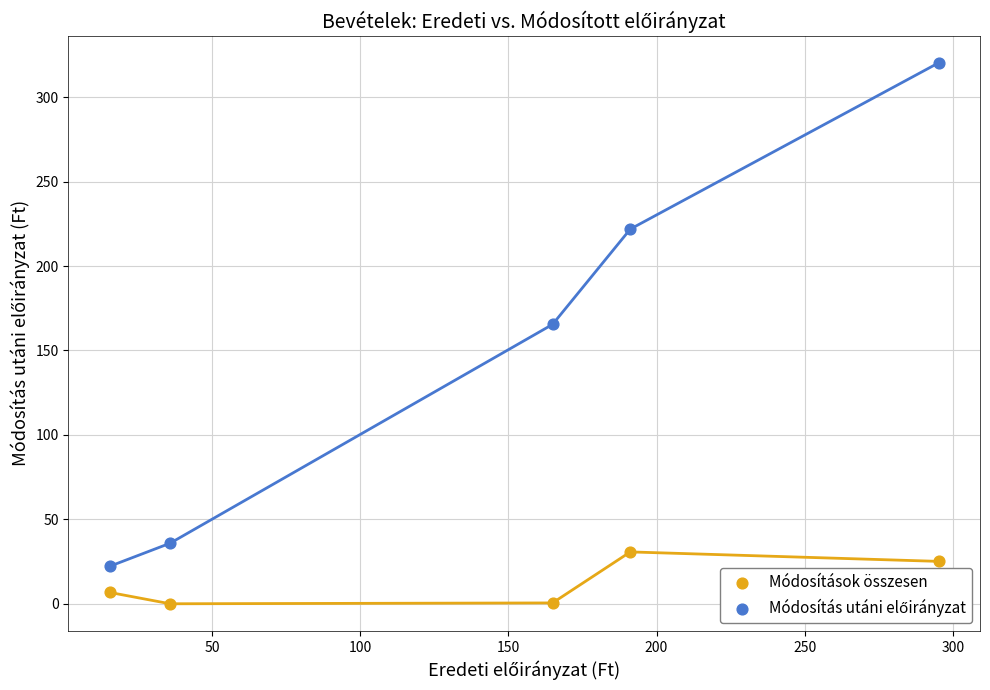

Which series contains the lowest Y value?

Módosítások összesen